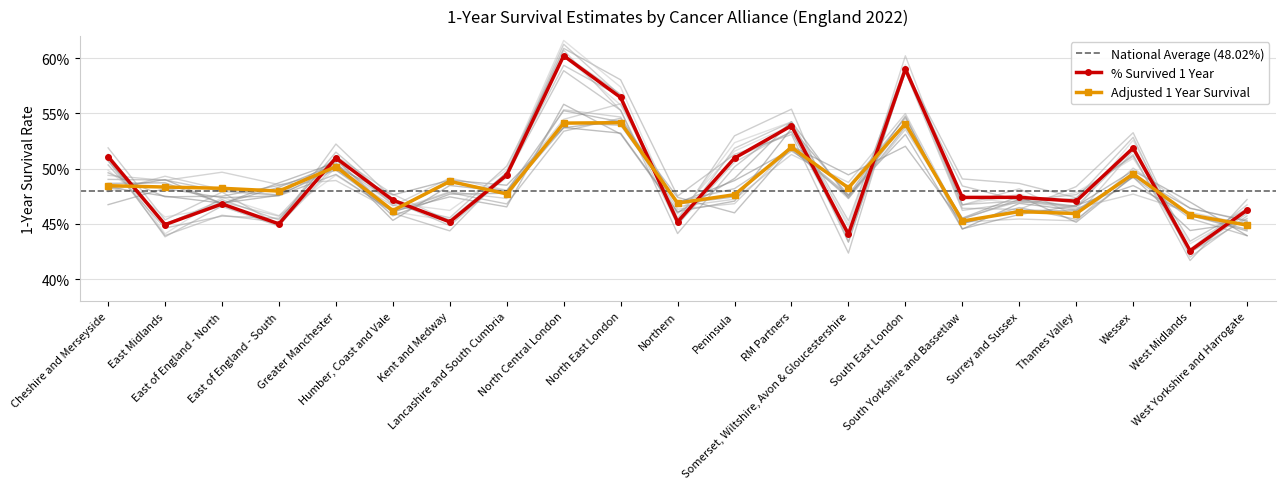

Between East of England - North and Northern, which series saw the biggest shift?

% Survived 1 Year